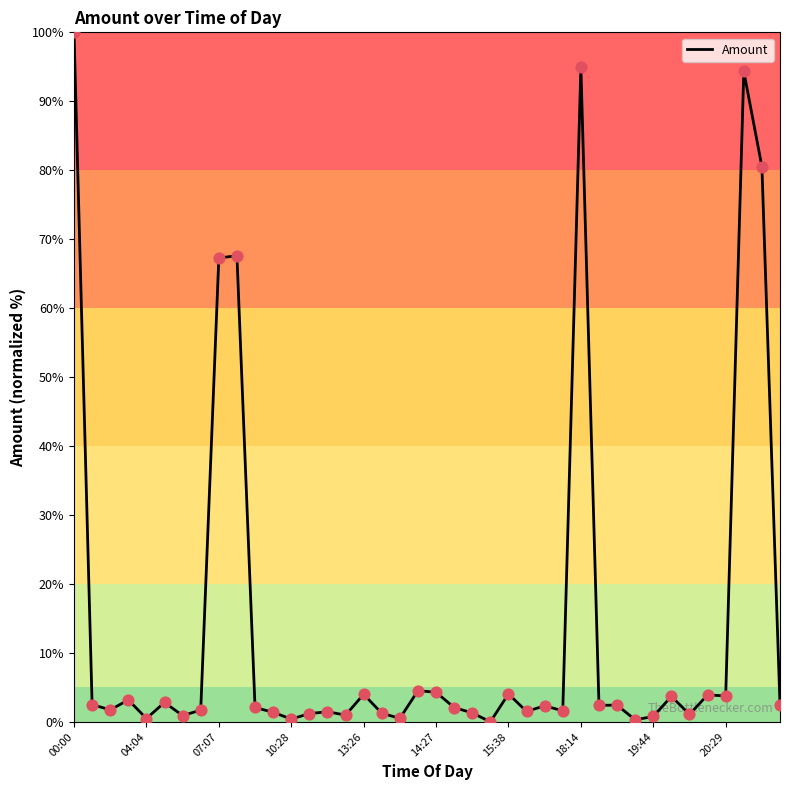

What is the maximum value shown in the chart?

100.0